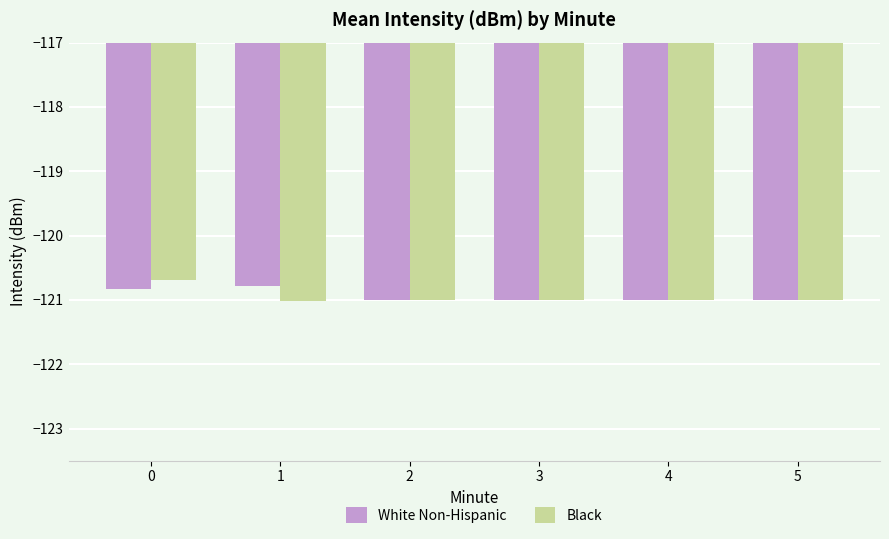

True or false: Black has a value of -191.6 at 3.

False